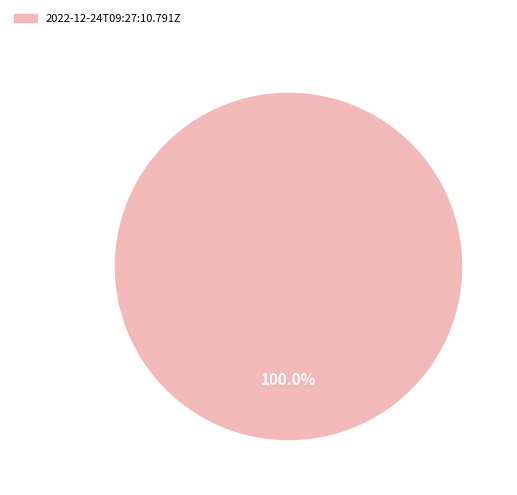

To the nearest percent, what portion does 2022-12-24T09:27:10.791Z represent?

100%